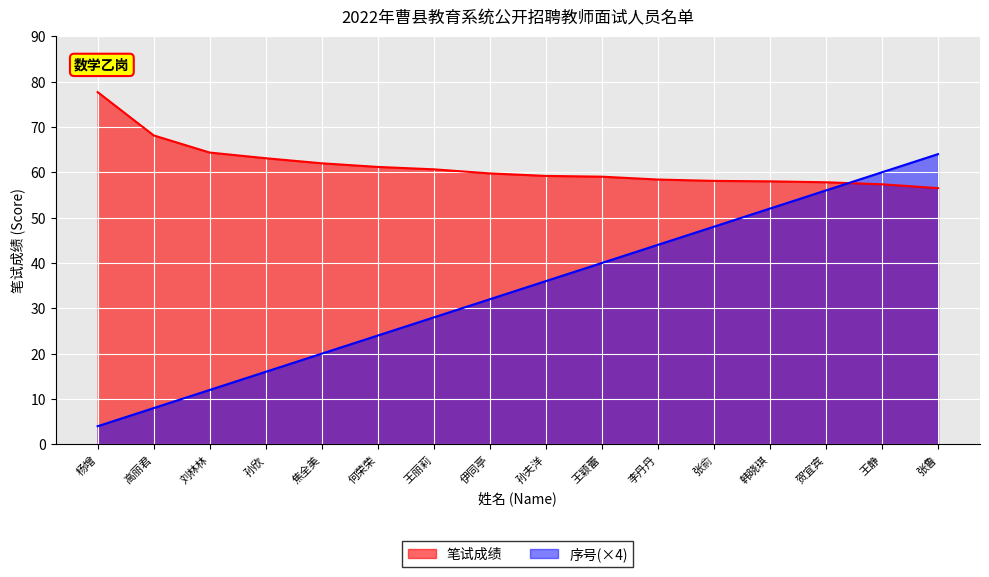

Which series has the widest spread of values?

序号(×4)